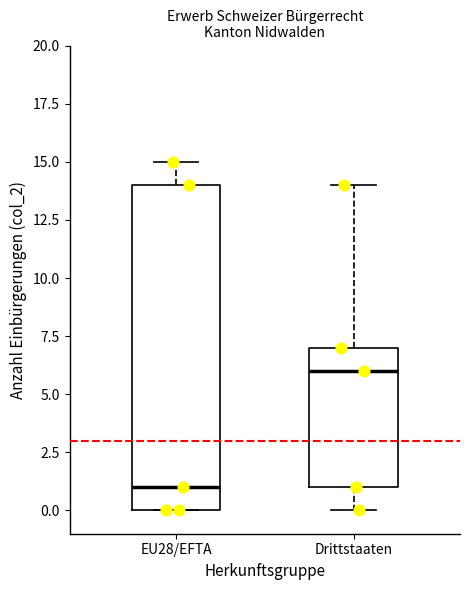

Reading left to right, transcribe this box plot: for each box, give where its median line is, the range the box spans, and where its two whiskers end, as read against the y-axis. The values are not printed on the chart, so give them approximately, as read against the axis.

EU28/EFTA: median 1, box 0 to 14, whiskers 0 to 15
Drittstaaten: median 6, box 1 to 7, whiskers 0 to 14